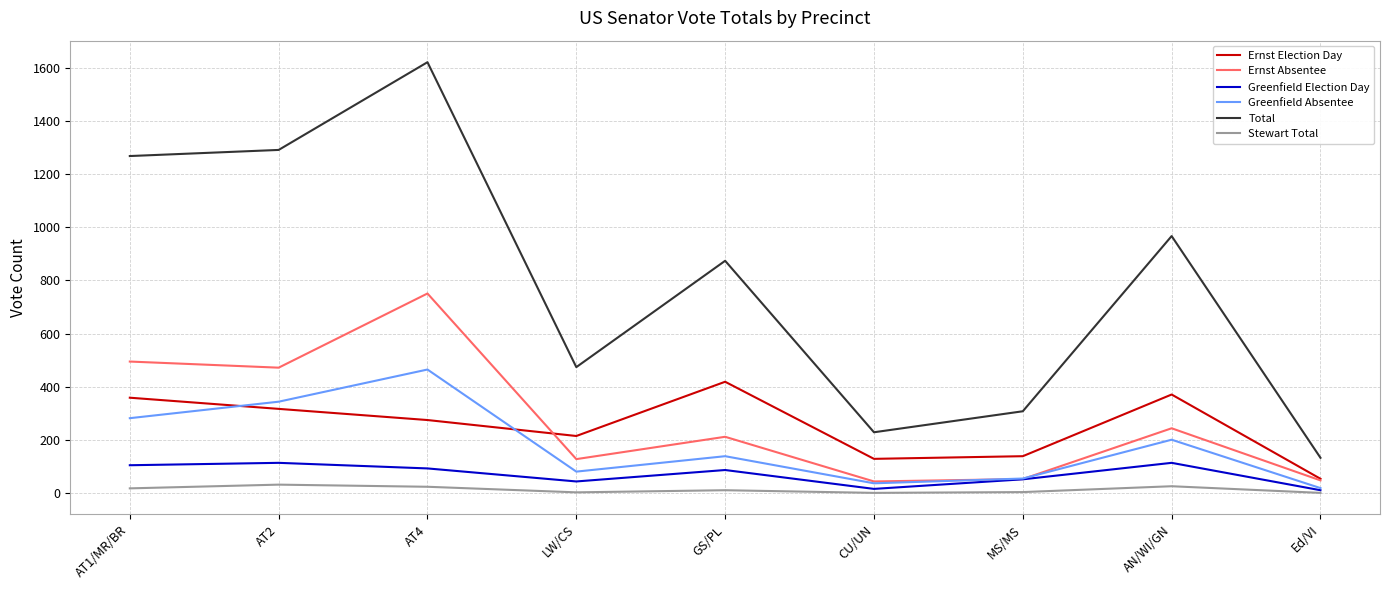

Rank the series at GS/PL from lowest to highest value.

Stewart Total, Greenfield Election Day, Greenfield Absentee, Ernst Absentee, Ernst Election Day, Total